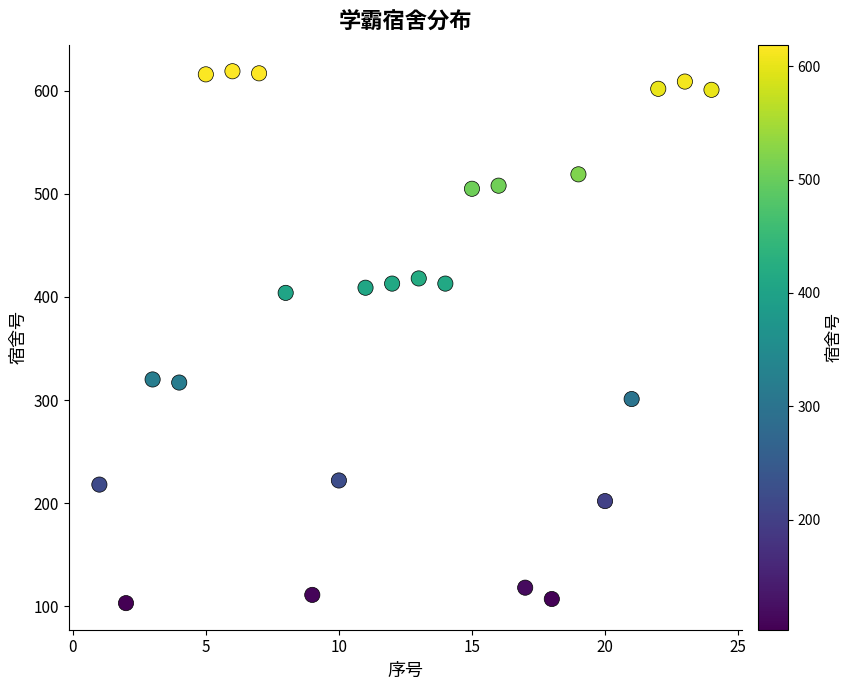

What is the range of X values (max minus min)?

23